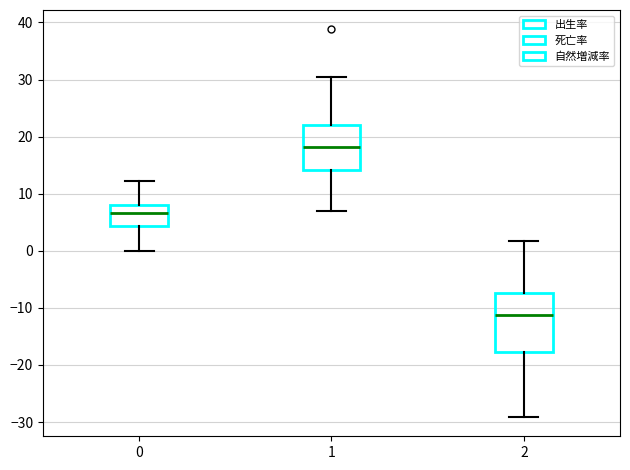

Reading left to right, transcribe this box plot: for each box, give where its median line is, the range the box spans, and where its two whiskers end, as read against the y-axis. The values are not printed on the chart, so give them approximately, as read against the axis.

0: median 7, box 4 to 8, whiskers 0 to 12
1: median 18, box 14 to 22, whiskers 7 to 30
2: median -11, box -18 to -7, whiskers -29 to 2